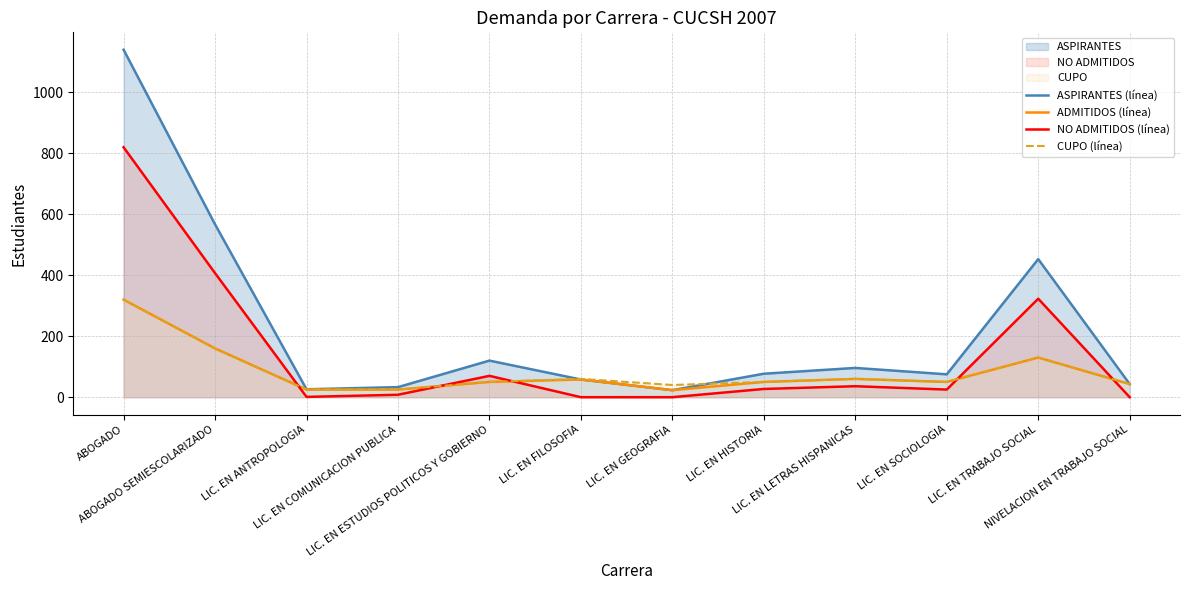

Rank the series at LIC. EN LETRAS HISPANICAS from highest to lowest value.

ASPIRANTES (línea), ADMITIDOS (línea), CUPO (línea), NO ADMITIDOS (línea)